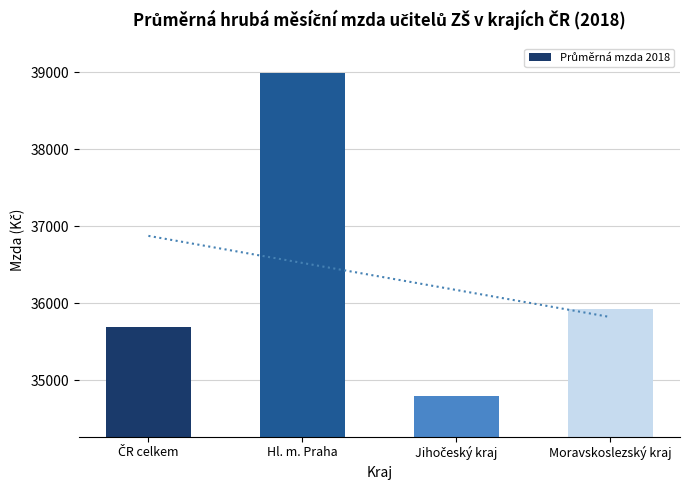

What is the greatest value displayed?

38991.7